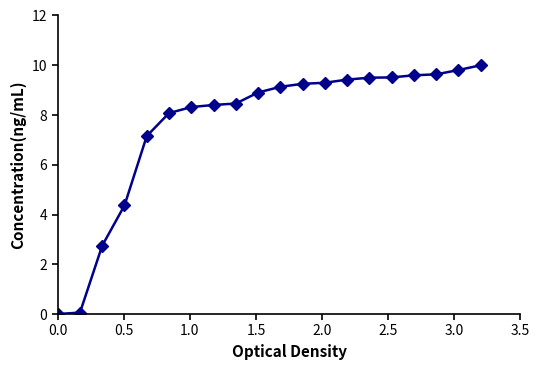

What is the average value?

7.6